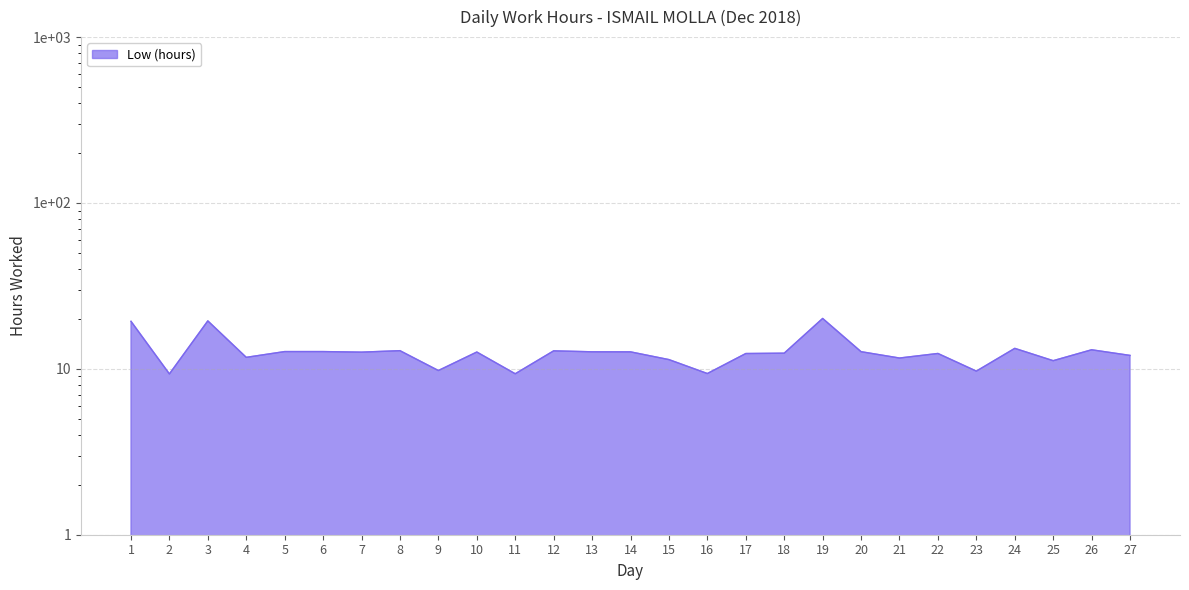

Reading left to right, list all the values displayed in this chart.

1=19.4	2=9.3	3=19.5	4=11.7	5=12.7	6=12.7	7=12.6	8=12.9	9=9.8	10=12.6	11=9.3	12=12.8	13=12.7	14=12.7	15=11.4	16=9.4	17=12.4	18=12.4	19=20.1	20=12.7	21=11.6	22=12.4	23=9.7	24=13.3	25=11.2	26=13.0	27=12.1